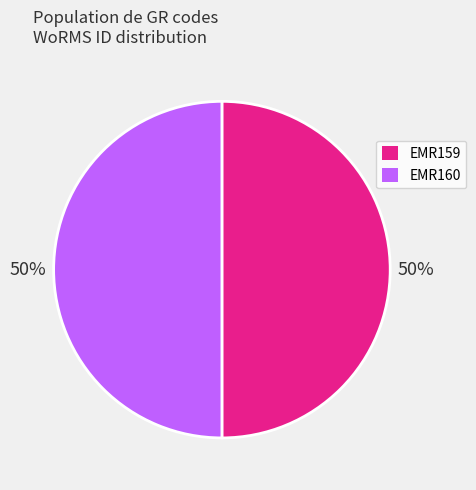

Combined, do EMR159 and EMR160 account for over 50%?

Yes